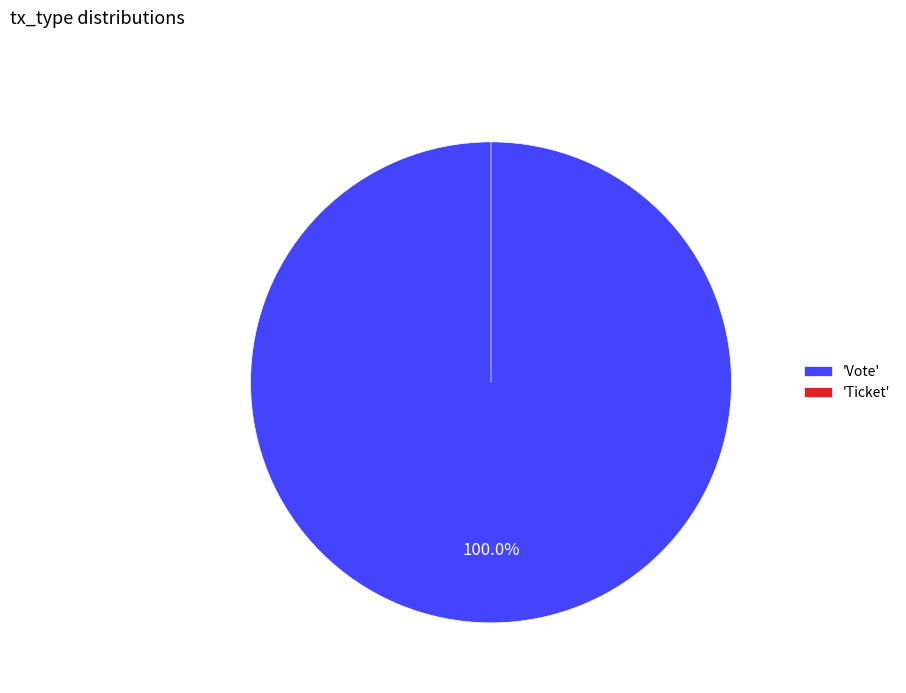

Rank the categories by value from highest to lowest.

Vote, Ticket